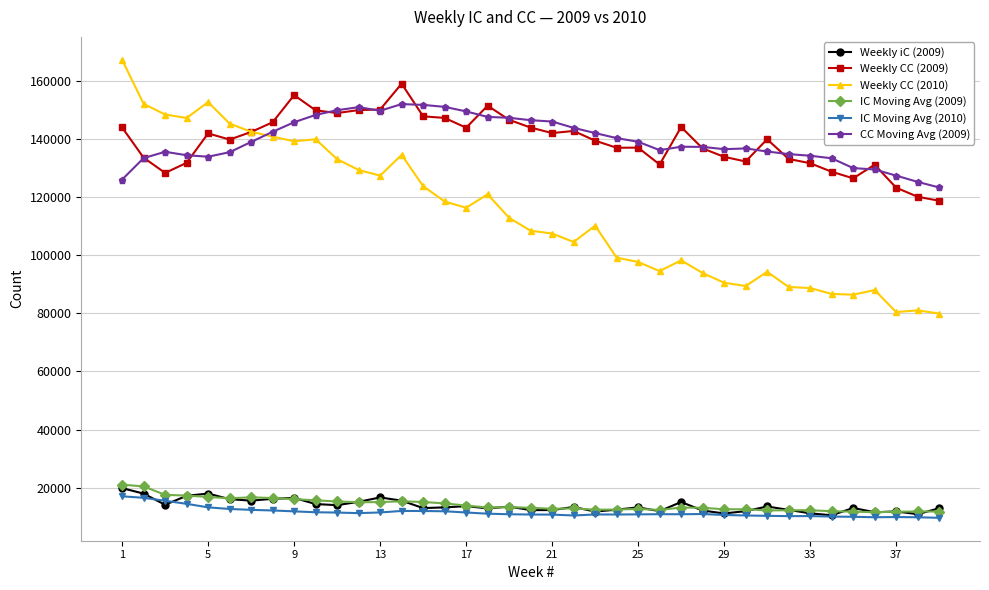

Which series has the widest spread of values?

Weekly CC (2010)